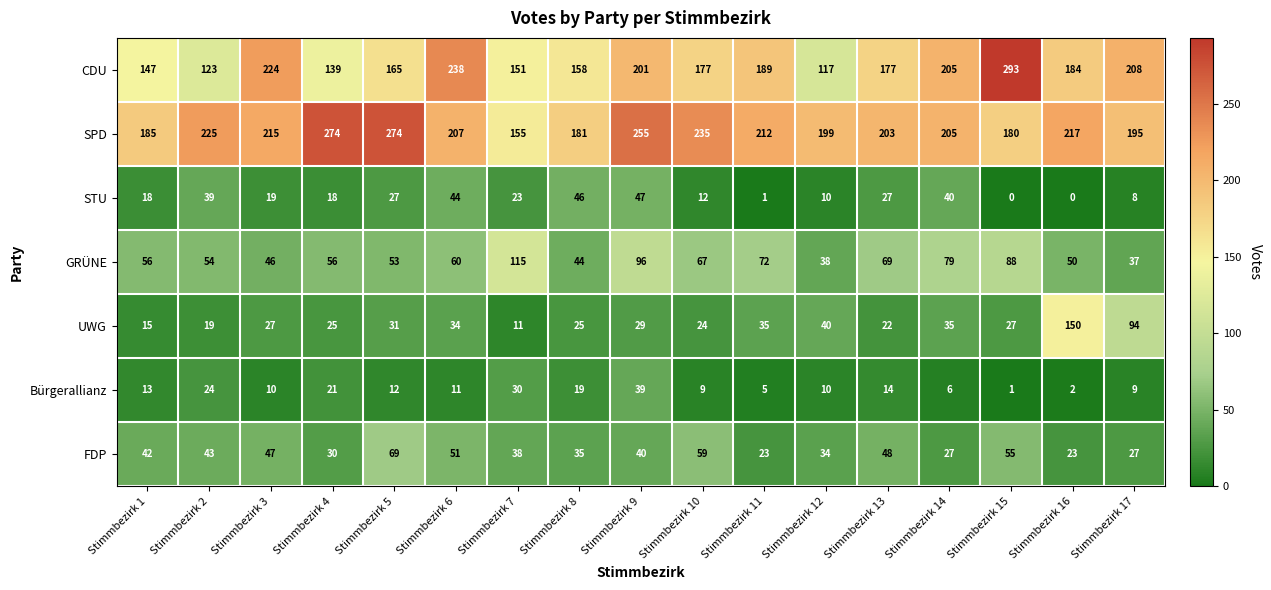

At how many categories does at least one series exceed 197?

14